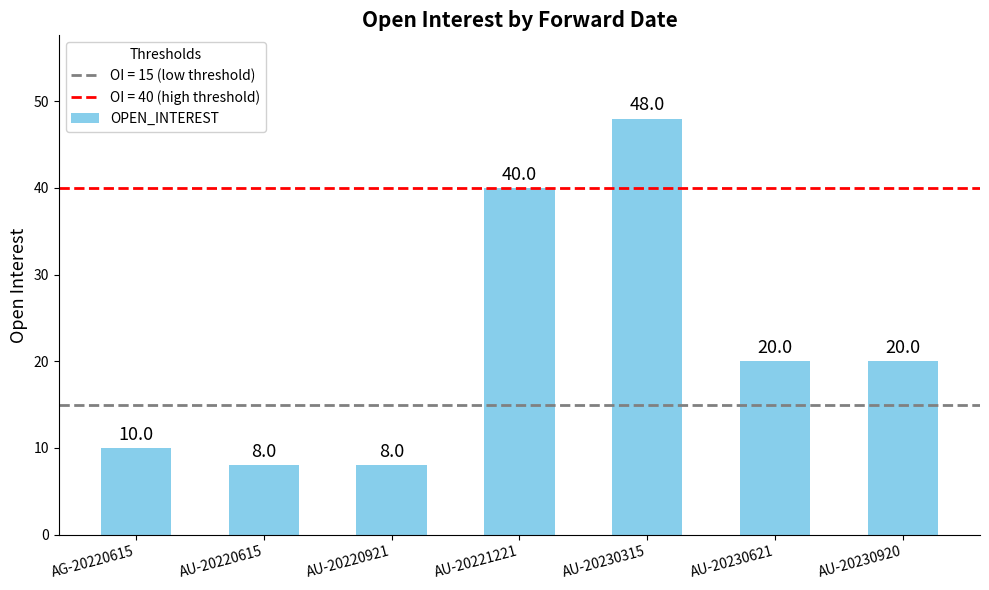

What is the ratio of the value at AU-20230621 to the value at AU-20221221?

0.5